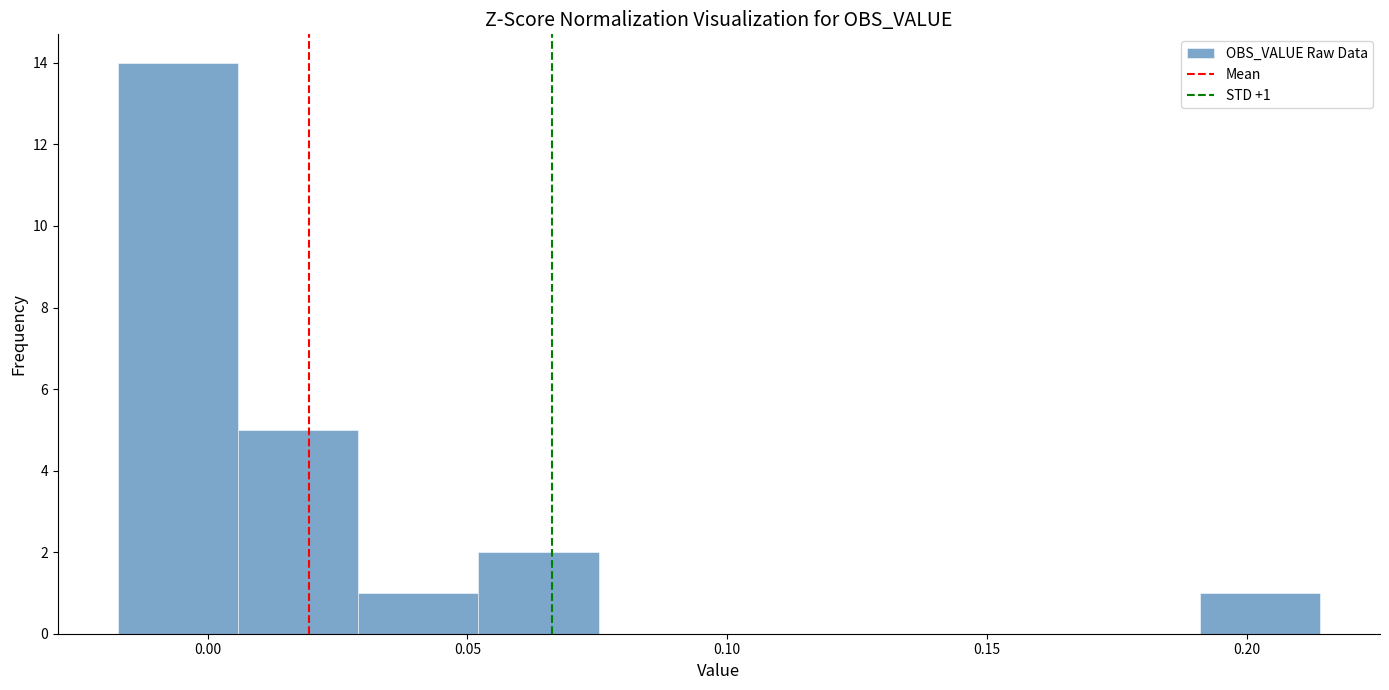

Which range on the x-axis has the tallest bar?

-0.015 to 0.005